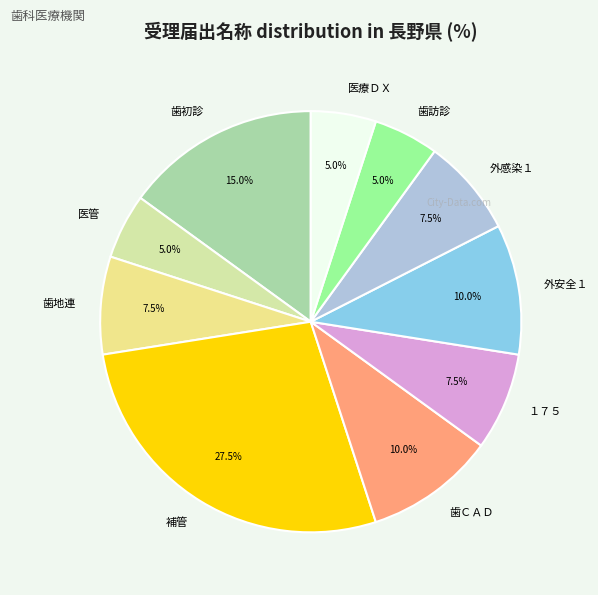

How many slices are in this pie chart?

10